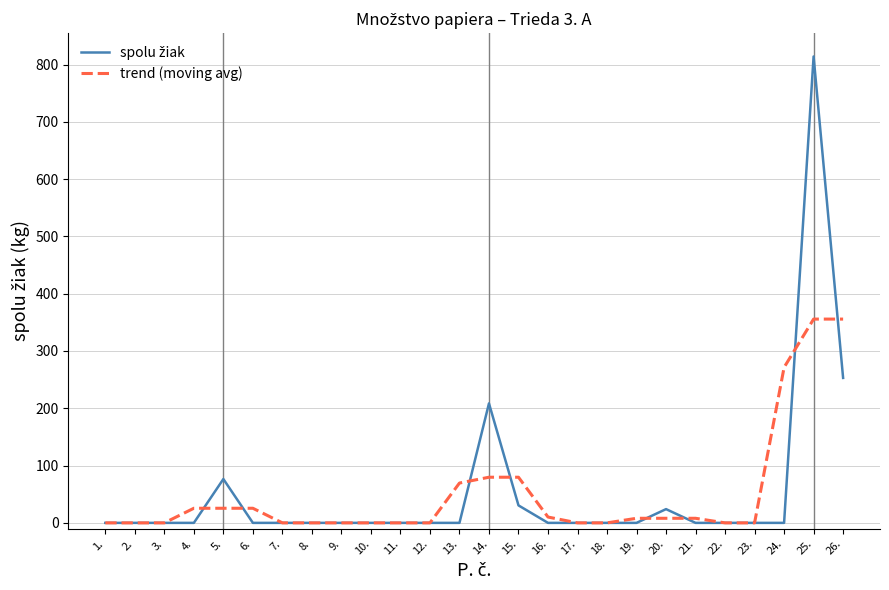

What position from the left is 10.?

10